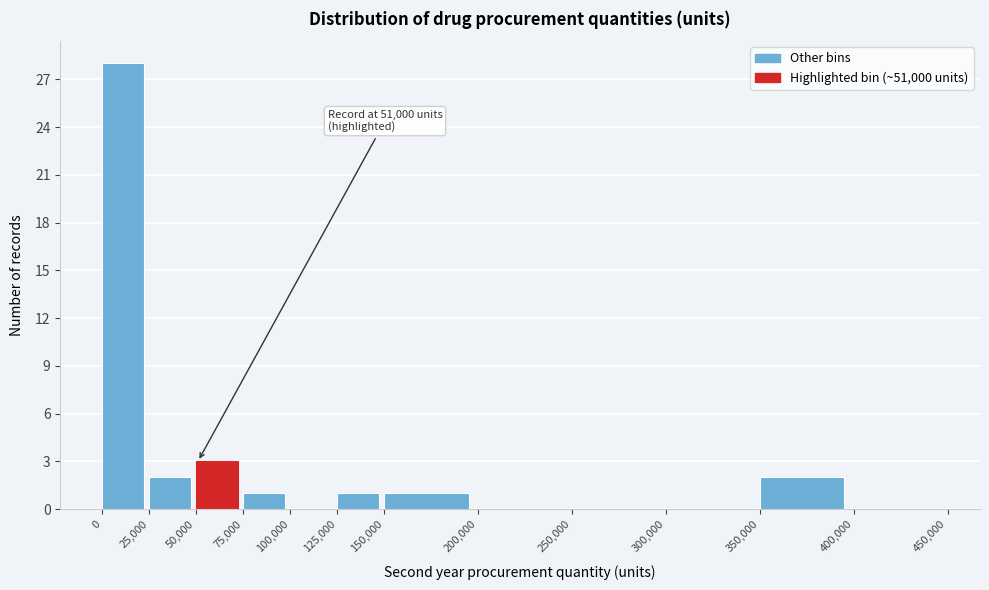

Over which range of the x-axis is the bar tallest?

0 to 25,000